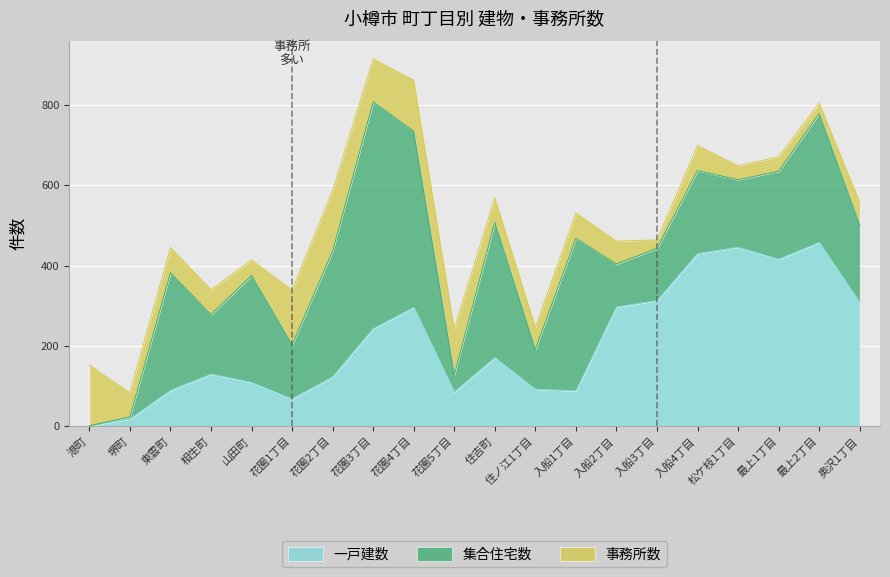

What is the difference between the highest and lowest values at 入船4丁目?

368